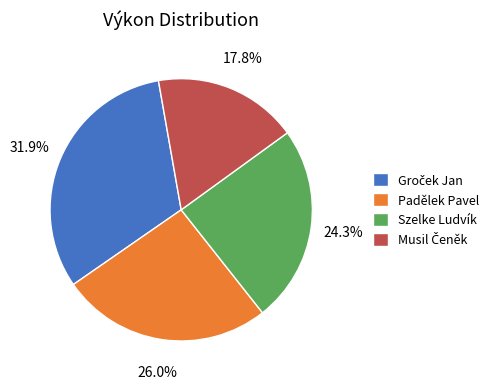

To the nearest percent, what is the difference between the largest and smallest slice percentages?

14%